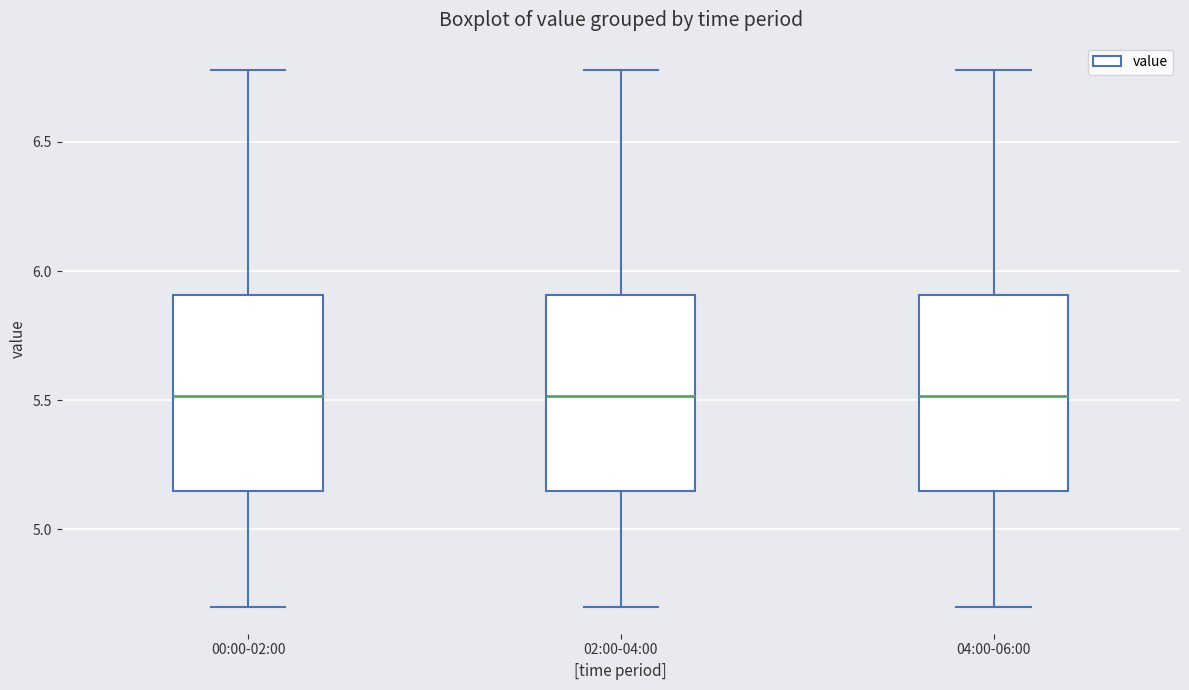

Reading left to right, read every box against the y-axis: the position of its median line, the range the box covers, and the ends of its whiskers. The values are not printed on the chart, so give them approximately, as read against the axis.

00:00-02:00: median 5.50, box 5.15 to 5.90, whiskers 4.70 to 6.80
02:00-04:00: median 5.50, box 5.15 to 5.90, whiskers 4.70 to 6.80
04:00-06:00: median 5.50, box 5.15 to 5.90, whiskers 4.70 to 6.80